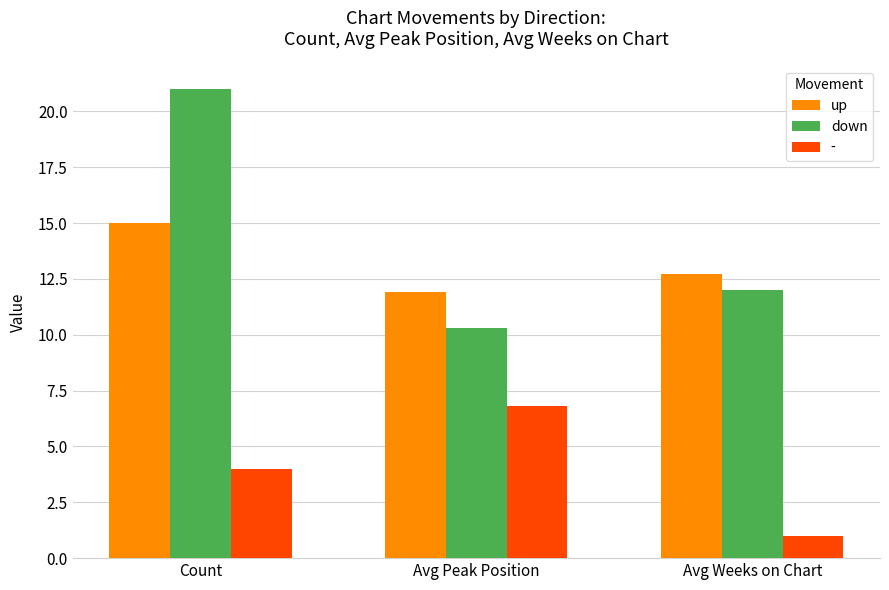

The value of up at Avg Weeks on Chart is 12.7. True or false?

True